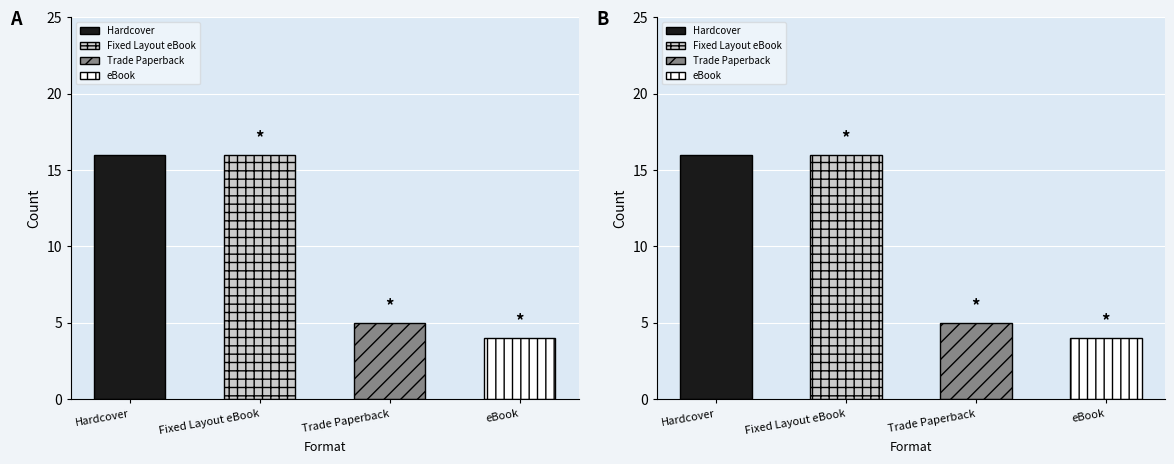

Reading left to right, transcribe all the data shown in this chart.

Hardcover=16	Fixed Layout eBook=16	Trade Paperback=5	eBook=4